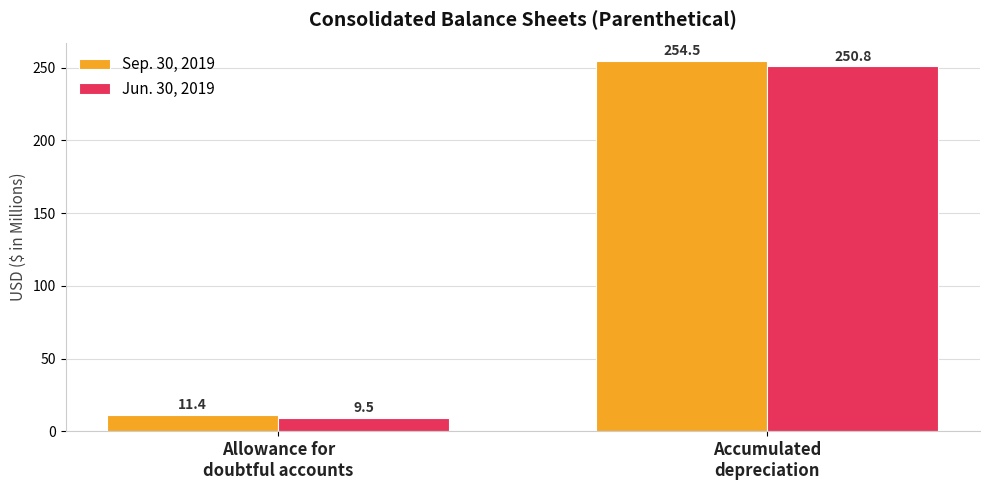

At how many categories does at least one series exceed 101?

1